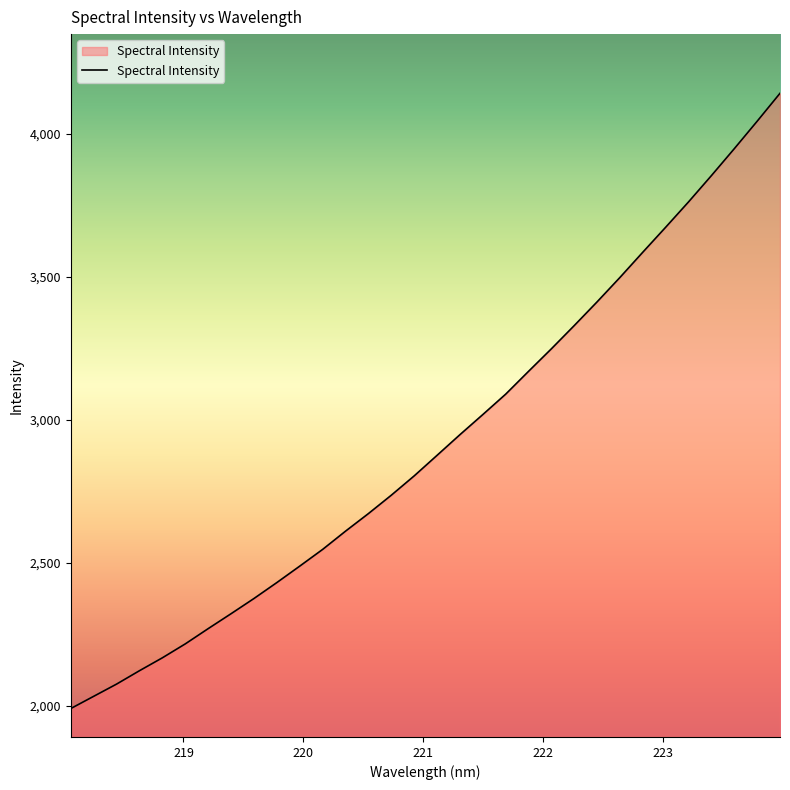

What is the minimum value shown in the chart?

1989.6